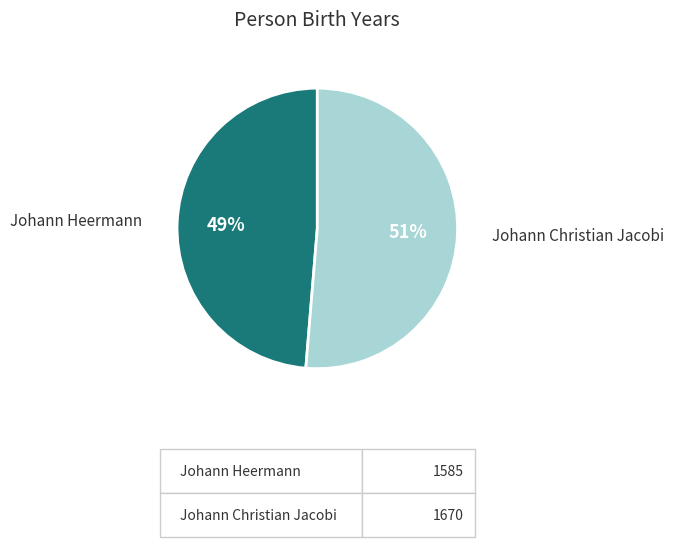

Which has a higher value, Johann Heermann or Johann Christian Jacobi?

Johann Christian Jacobi